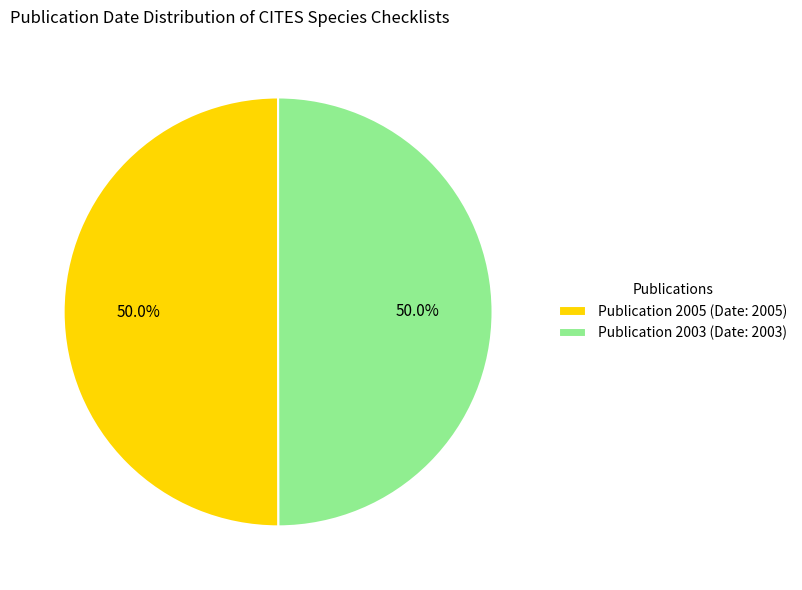

Combined, what portion of the pie is Publication 2003 (Date: 2003) and Publication 2005 (Date: 2005)?

100.0%